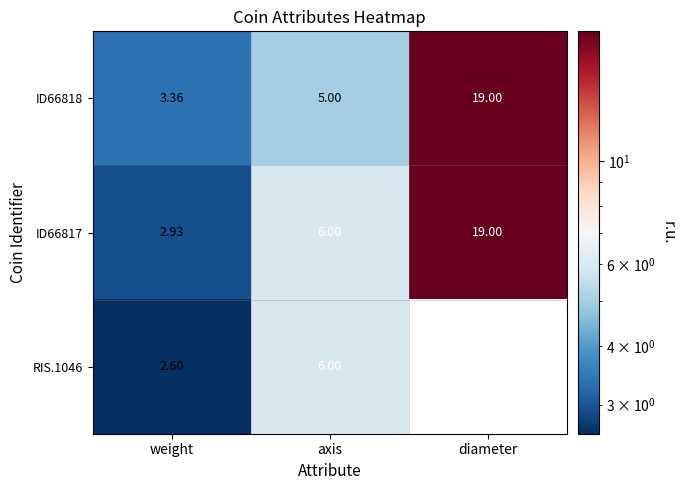

List the labels in order of ID66817 value, largest first.

diameter, axis, weight